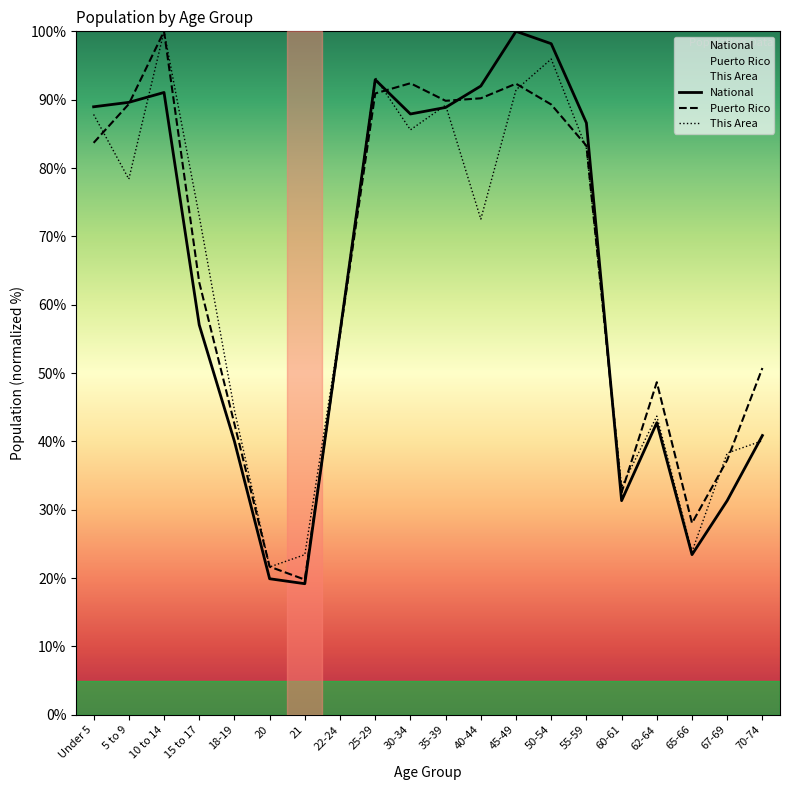

Reading left to right, what are all the values shown in this chart?

National: 89.0	89.6	91.1	57.0	40.0	19.9	19.2	56.0	92.9	87.9	88.9	92.0	100.0	98.2	86.6	31.3	42.7	23.4	31.3	40.9
Puerto Rico: 83.7	89.4	100.0	63.3	42.6	21.7	19.8	55.7	90.9	92.4	89.8	90.2	92.3	89.3	83.3	32.5	48.7	28.0	37.3	50.7
This Area: 87.8	78.4	100.0	73.0	44.6	21.6	23.4	56.3	93.2	85.6	89.2	72.5	91.4	95.9	82.9	33.3	43.7	23.9	38.3	40.1